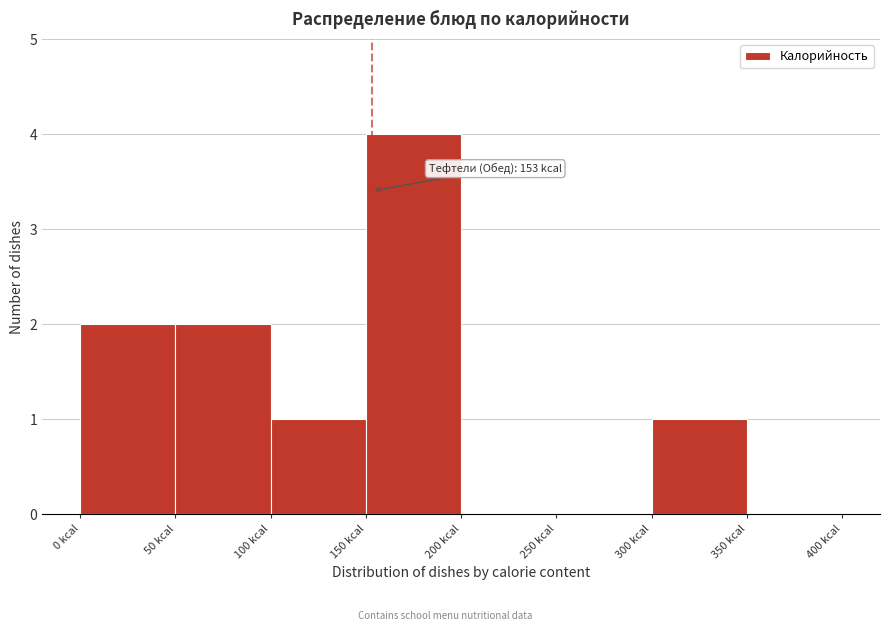

Which range on the x-axis has the tallest bar?

150 to 200